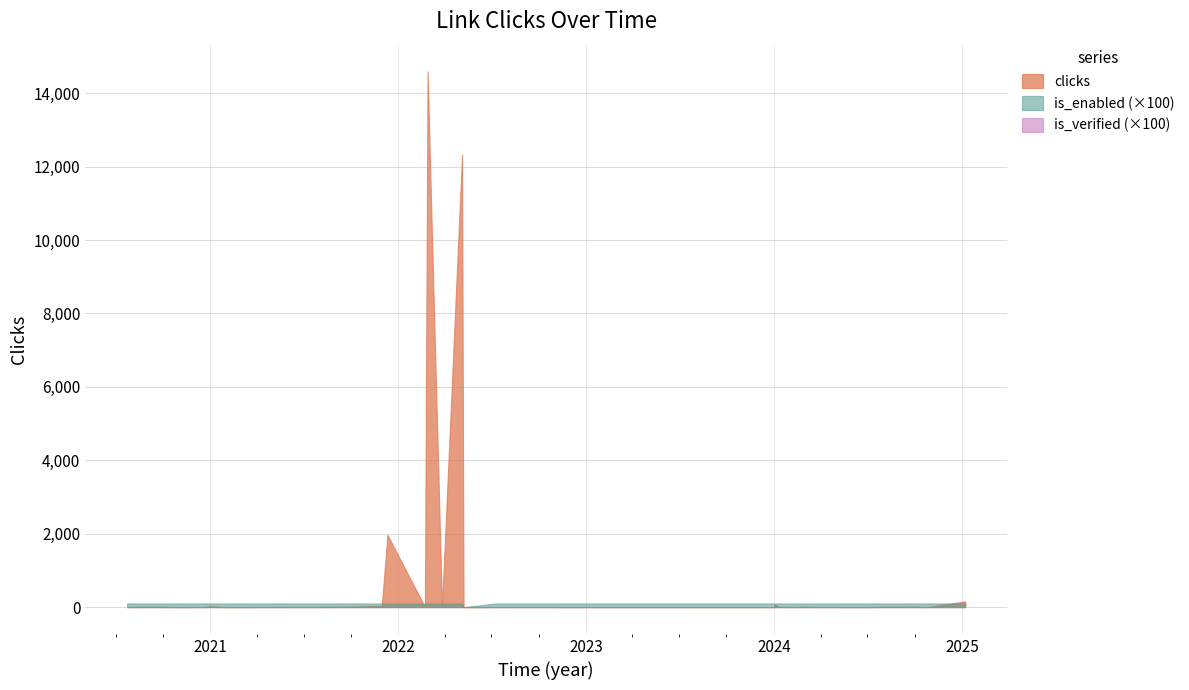

What is the greatest value displayed?

14592